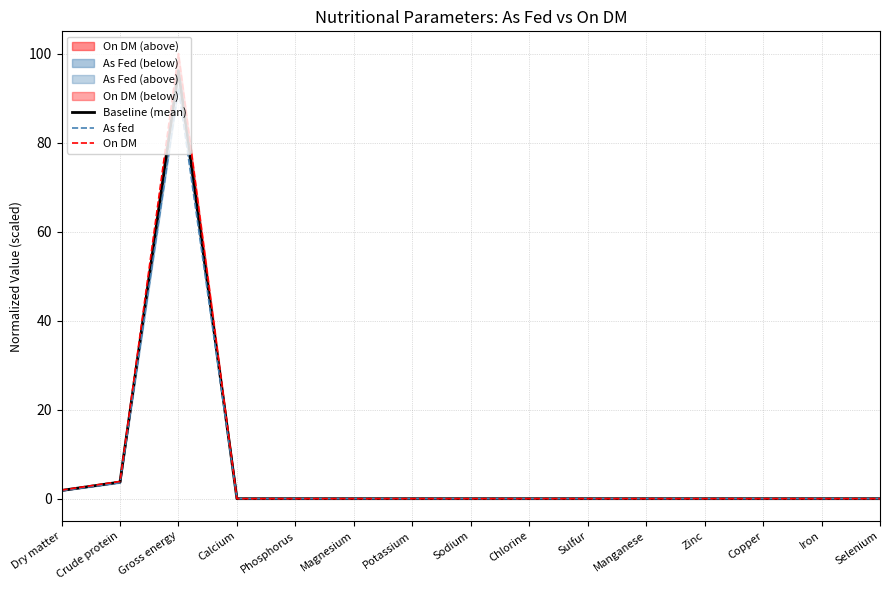

At Sulfur, list the series in order from smallest to largest.

Baseline (mean), As fed, On DM